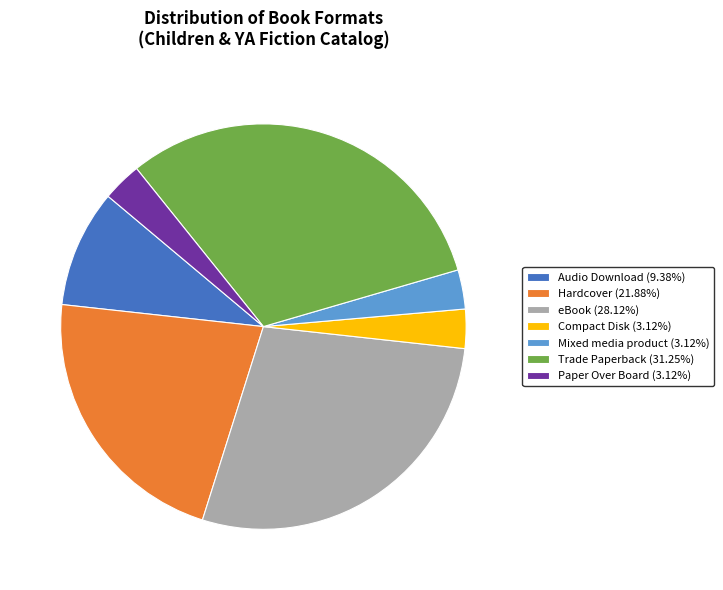

Combined, do Trade Paperback and Paper Over Board account for over 50%?

No